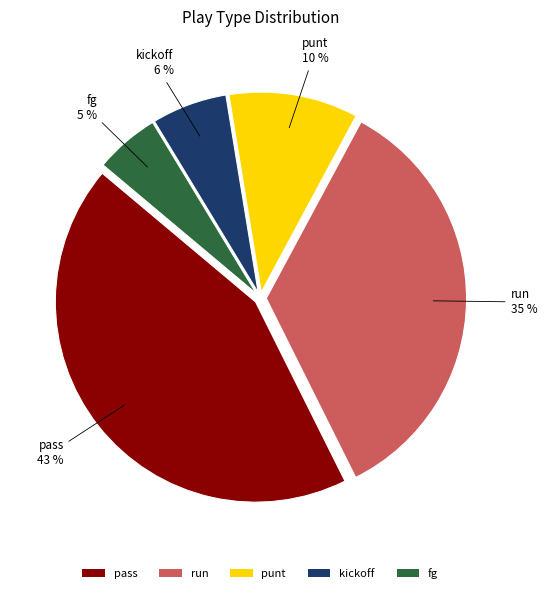

Count the number of slices in the pie.

5